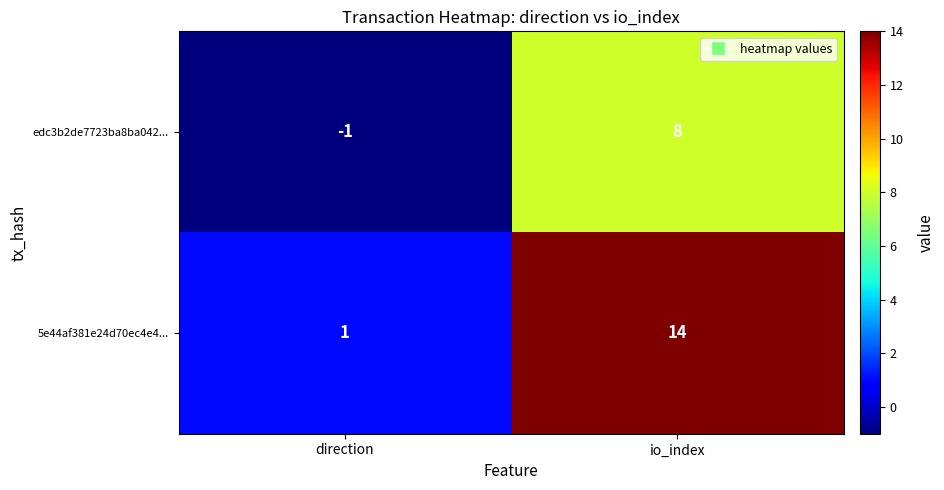

What value does the edc3b2de7723ba8ba042... series have at io_index?

8